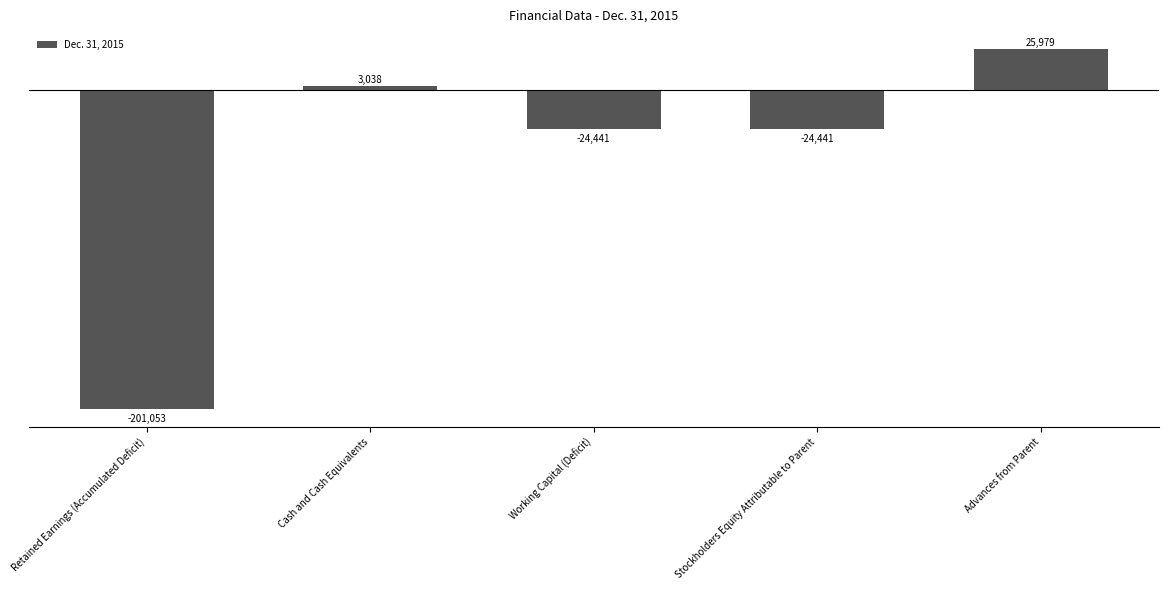

Which has a higher value, Cash and Cash Equivalents or Stockholders Equity Attributable to Parent?

Cash and Cash Equivalents